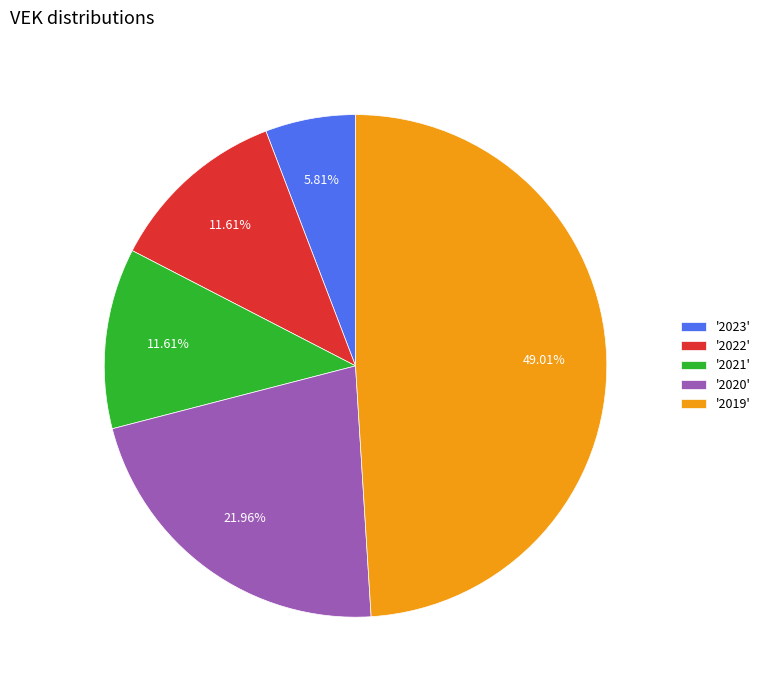

Is there any slice that represents more than half of the pie?

No